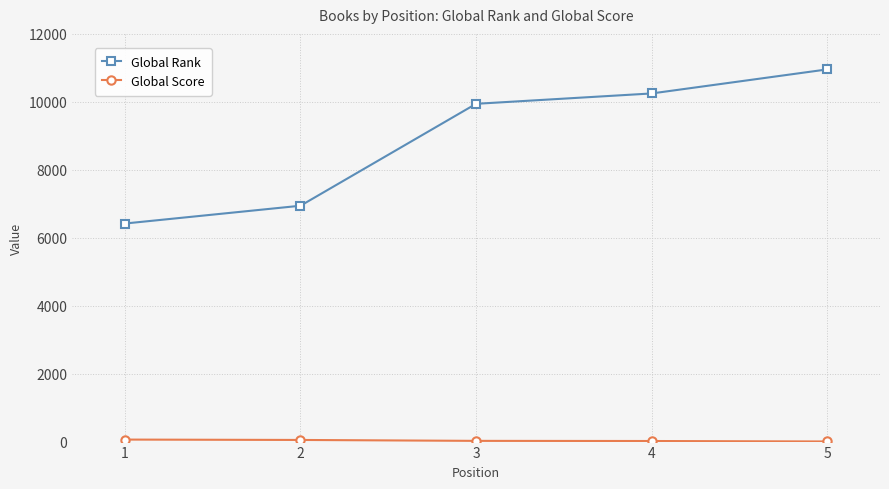

What is the highest value of the Global Rank series?

10955